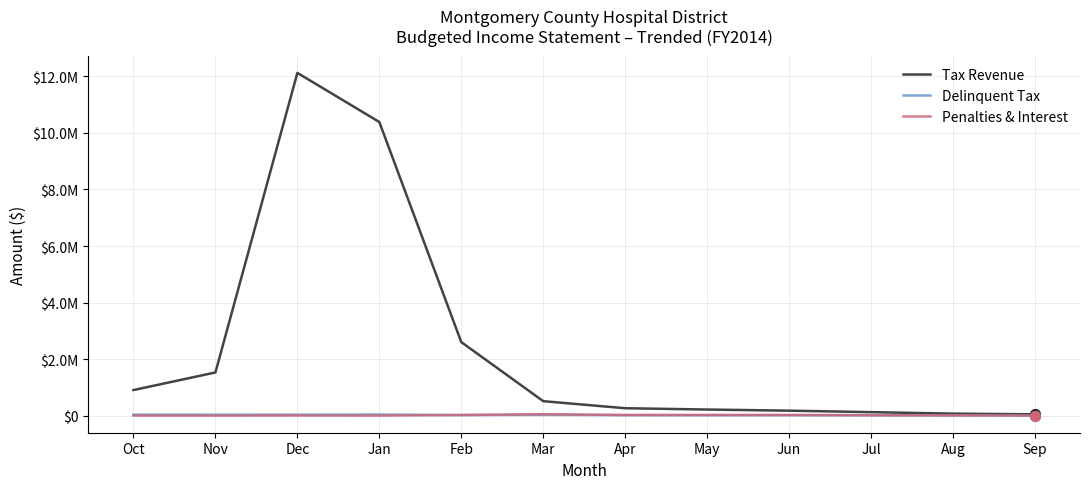

At how many categories does at least one series exceed 672265?

5